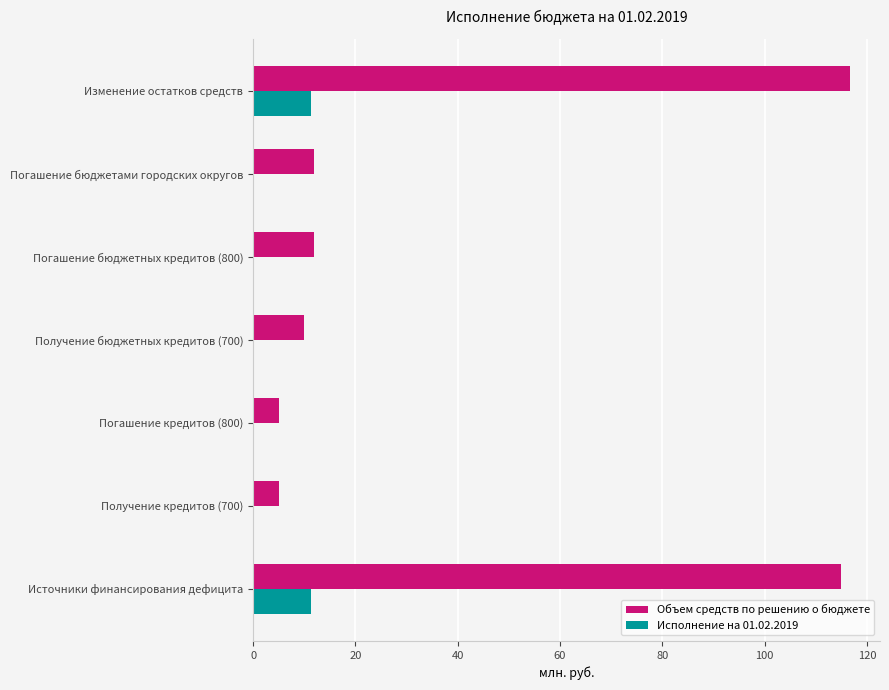

True or false: Объем средств по решению о бюджете has a value of 116.7 at Изменение остатков средств.

True